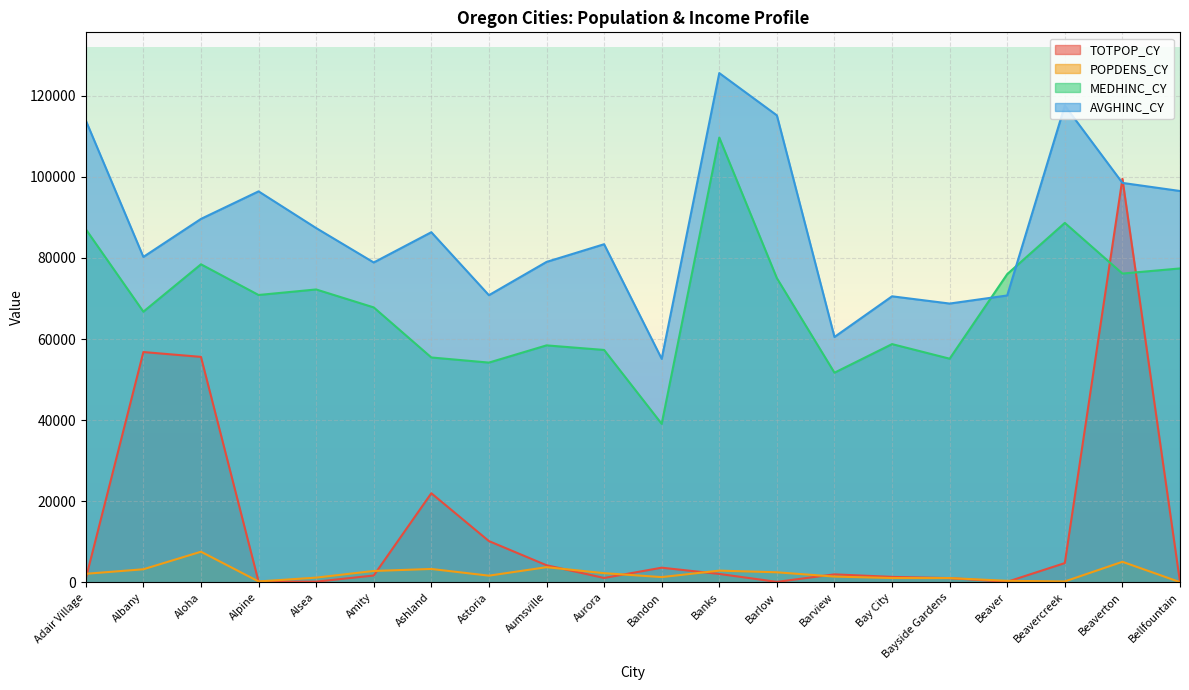

In MEDHINC_CY, how many points are lower than both neighbors (excluding endpoints)?

7